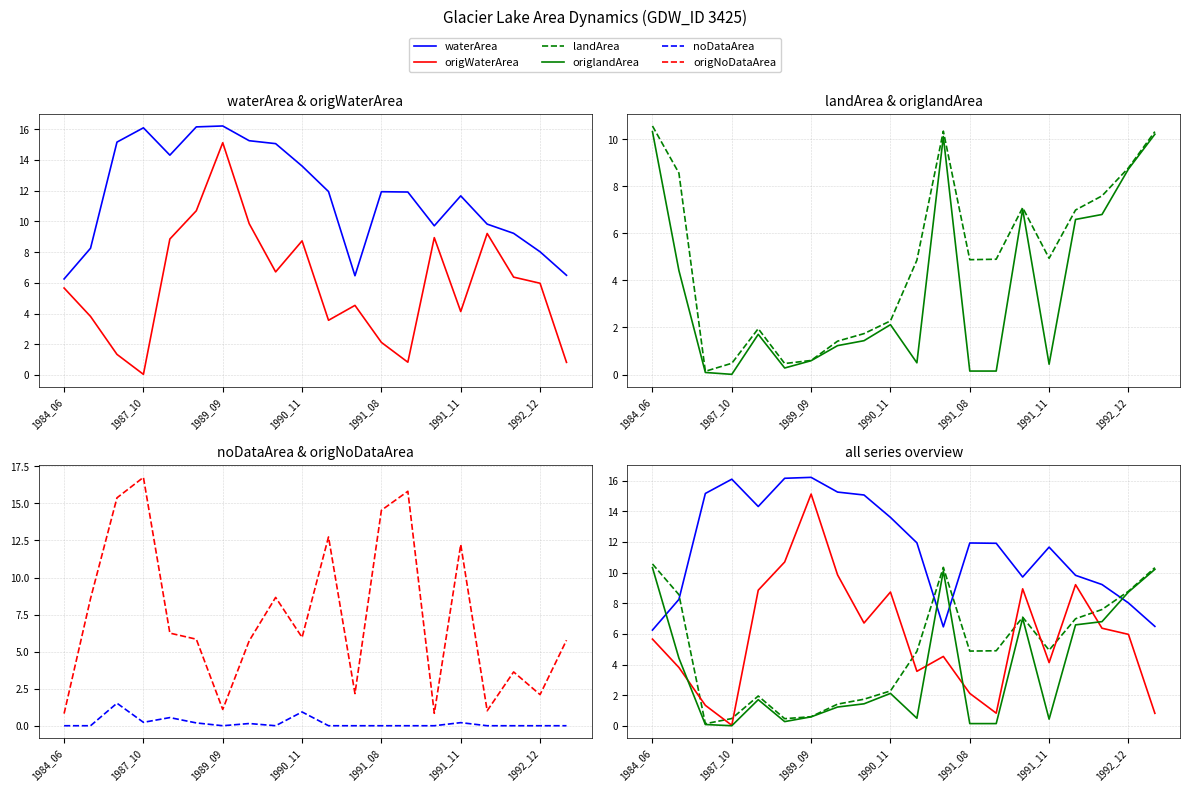

At how many categories does at least one series exceed 4?

20